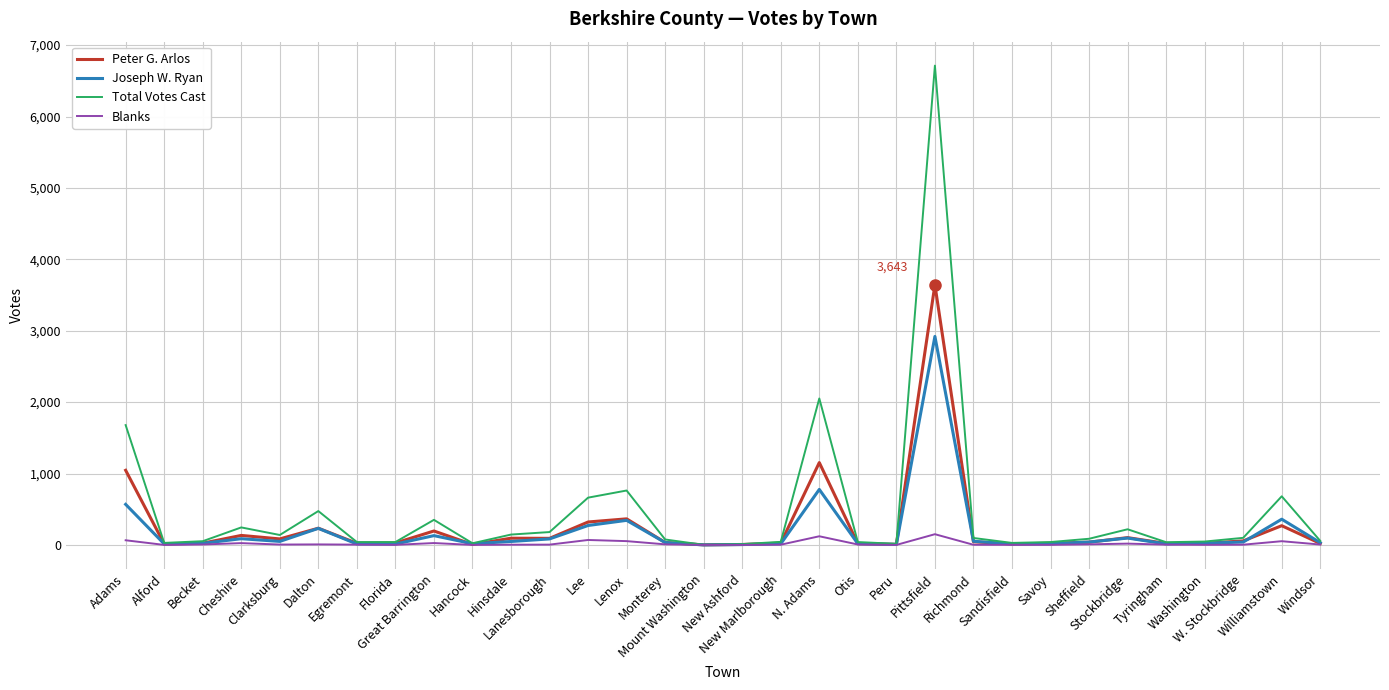

Which series has the widest spread of values?

Total Votes Cast